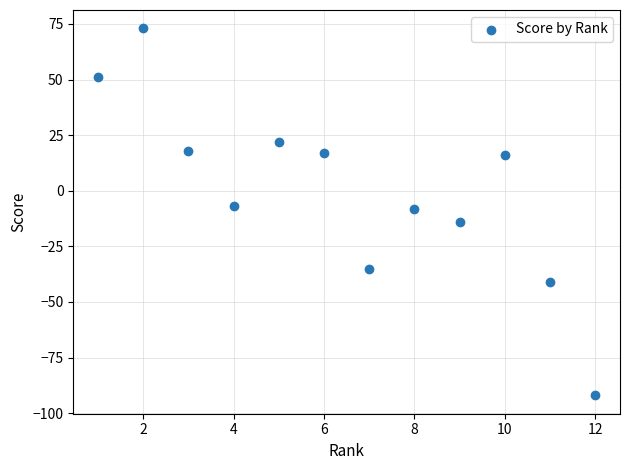

What is the range of X values (max minus min)?

11